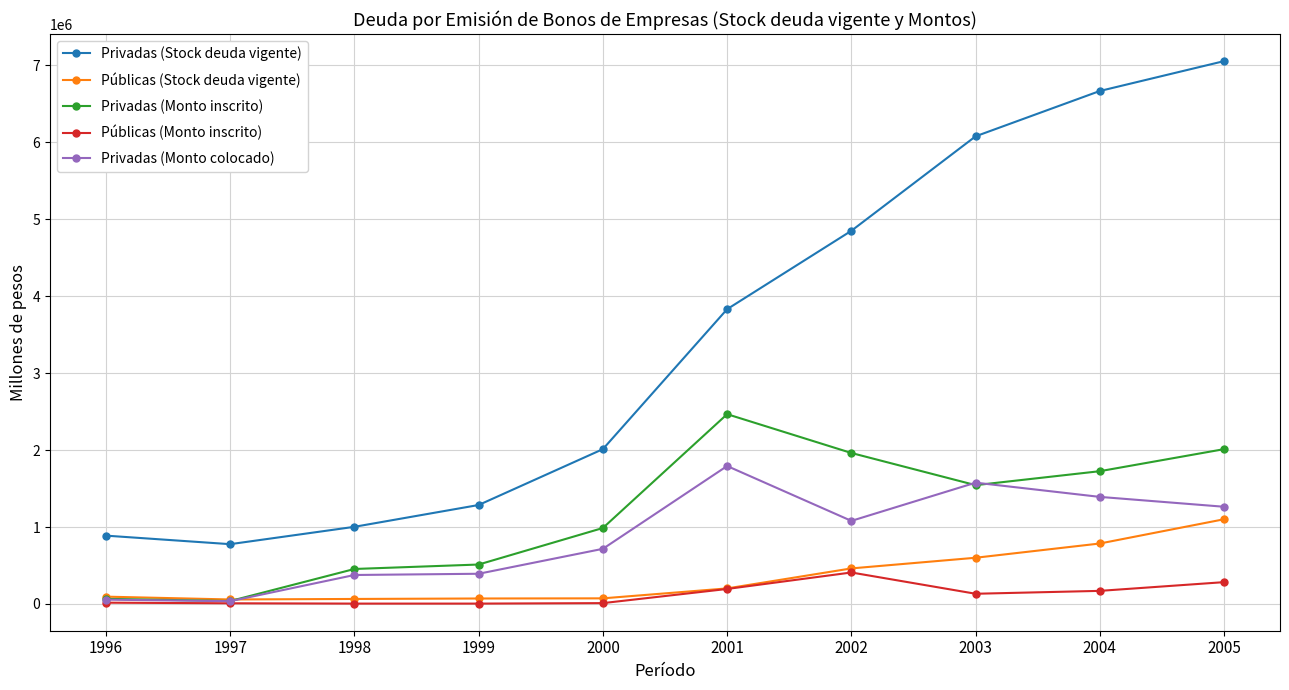

Rank the series by their maximum value, from highest to lowest.

Privadas (Stock deuda vigente), Privadas (Monto inscrito), Privadas (Monto colocado), Públicas (Stock deuda vigente), Públicas (Monto inscrito)